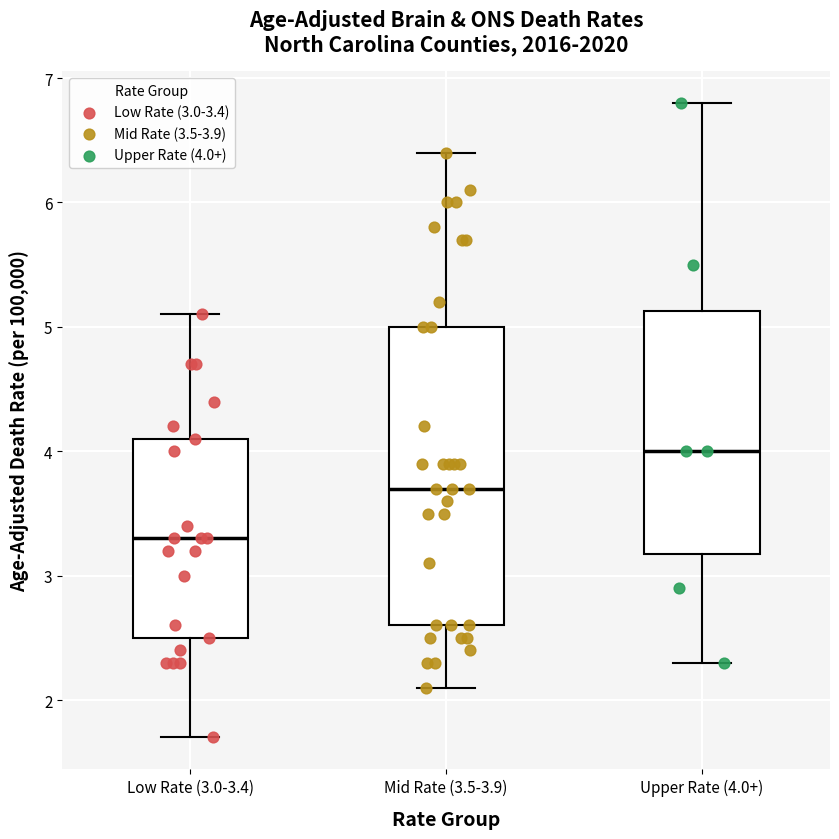

Where does the lower whisker of the box for Mid Rate (3.5-3.9) end on the y-axis? The values are not printed on the chart, so give them approximately, as read against the axis.

2.1